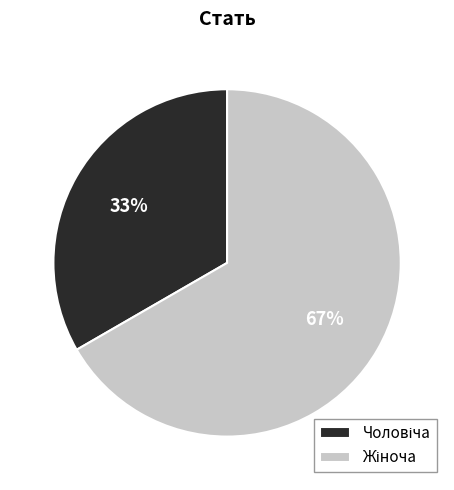

To the nearest percent, what is the average slice percentage?

50%